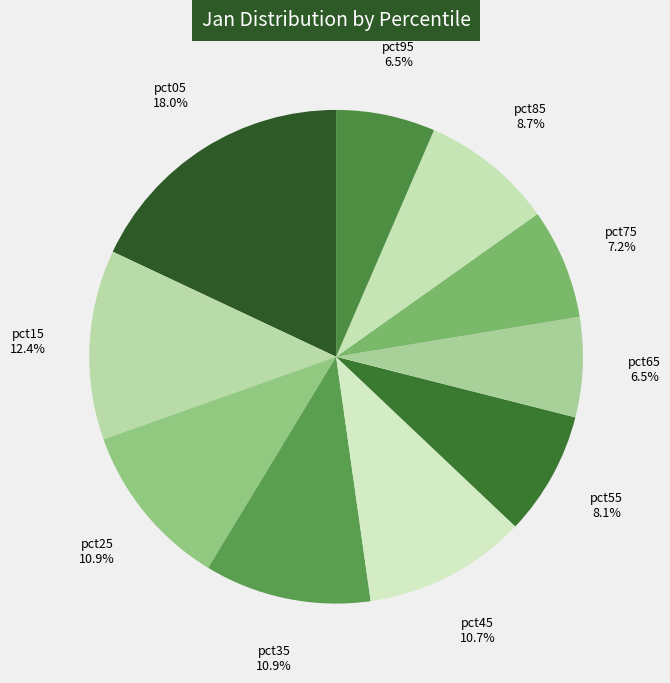

Is pct75 the majority of the pie?

No